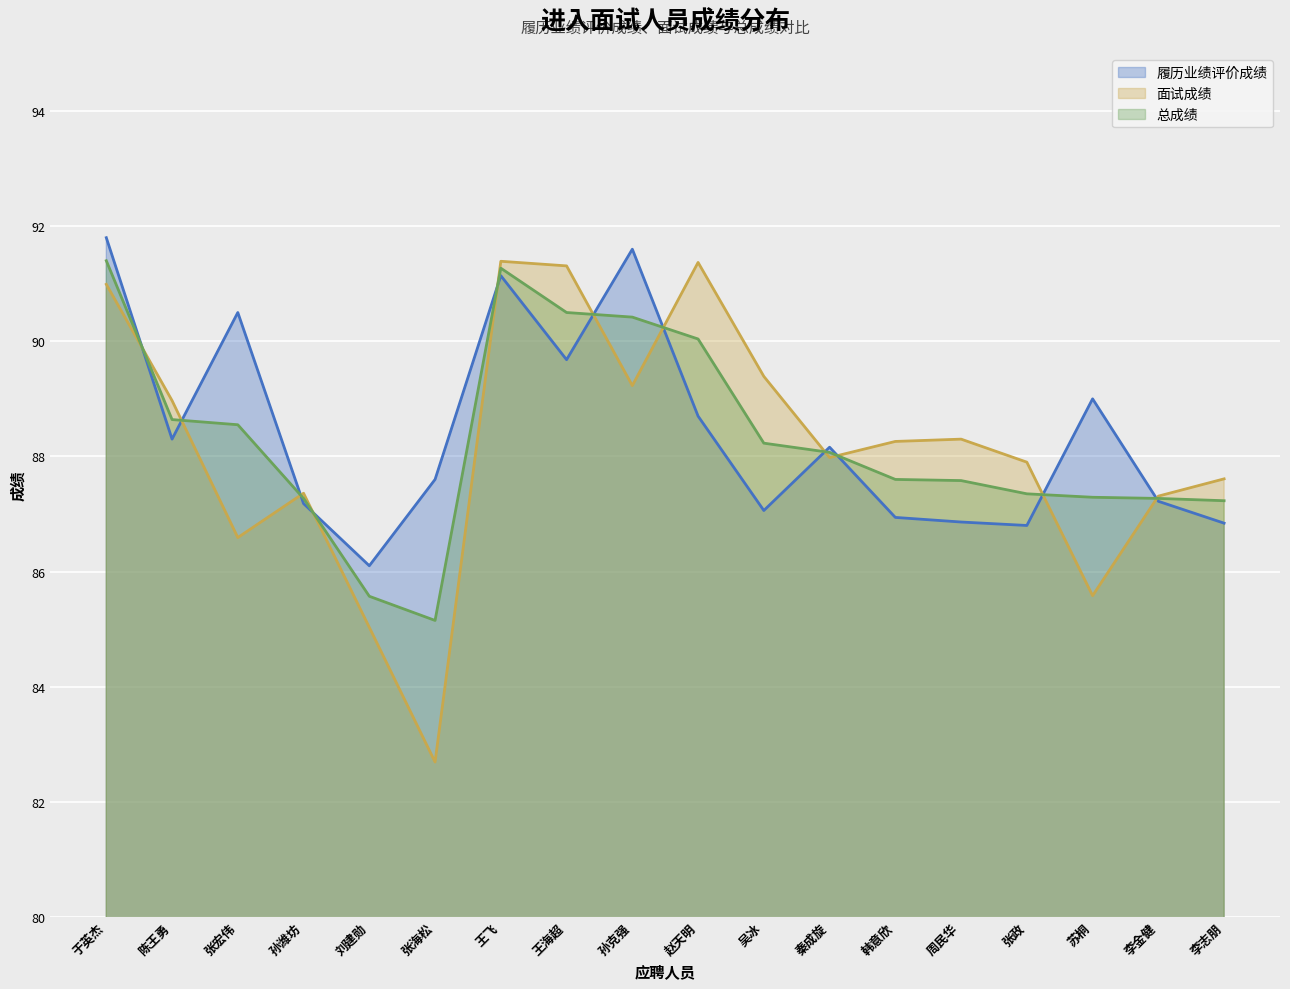

How many interior local peaks does the 面试成绩 series have?

4